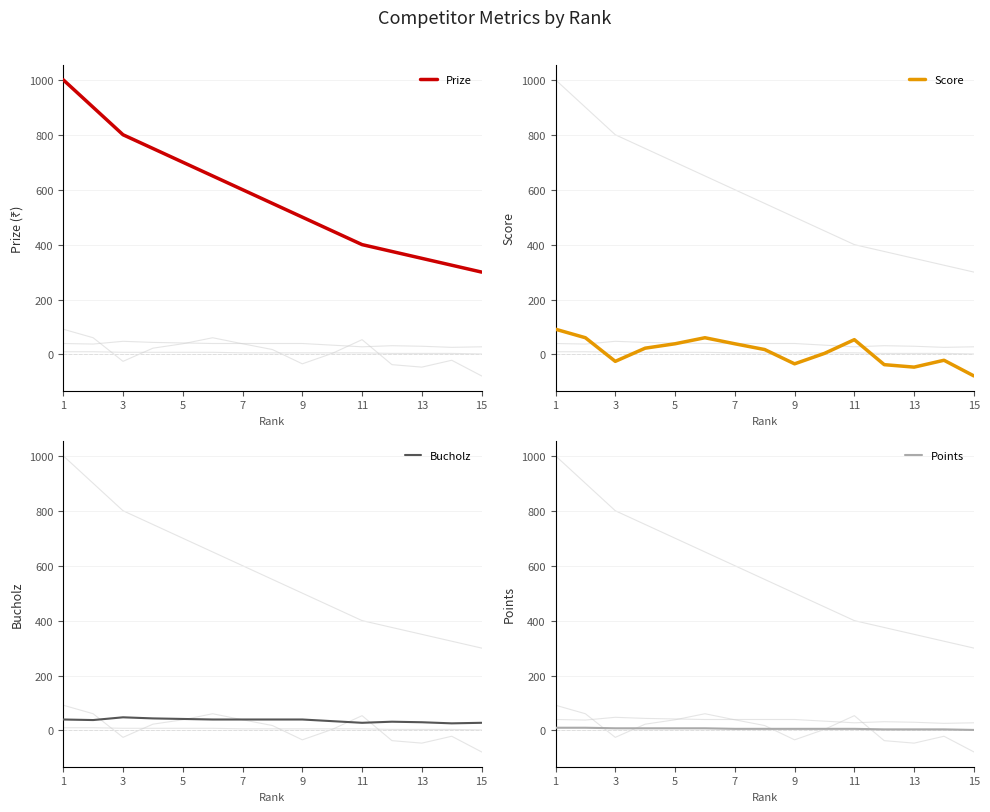

At which category is the sum across all series the highest?

1